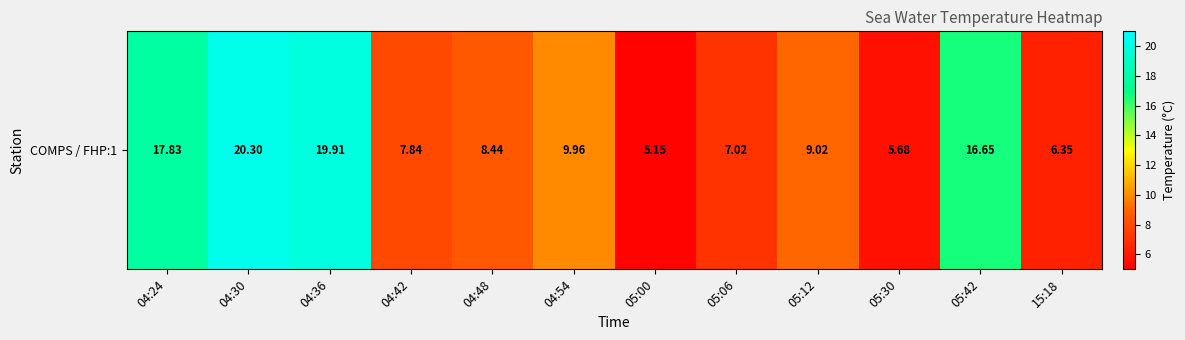

List the labels in order of value, largest first.

04:30, 04:36, 04:24, 05:42, 04:54, 05:12, 04:48, 04:42, 05:06, 15:18, 05:30, 05:00